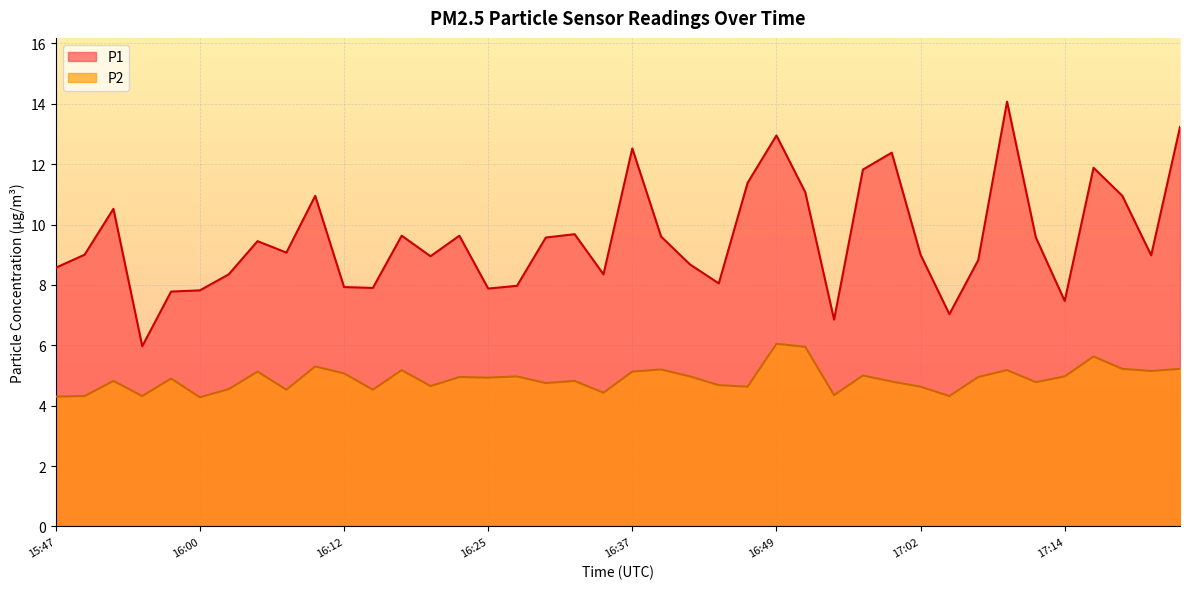

True or false: P2 and P1 cross at least once.

False